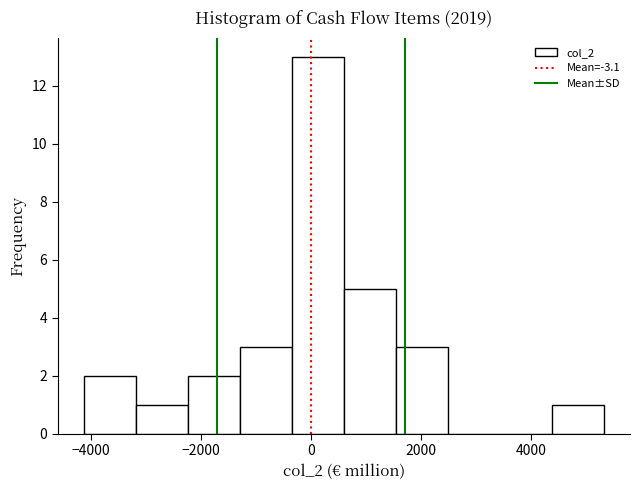

Reading left to right, list every bar in this chart as the range it spans on the x-axis followed by its height. Neither the bar edges nor the heights are printed on the chart, so give them approximately, as read against the axes.

-4200 to -3200: 2
-3200 to -2200: 1
-2200 to -1200: 2
-1200 to -400: 3
-400 to 600: 13
600 to 1600: 5
1600 to 2400: 3
2400 to 3400: 0
3400 to 4400: 0
4400 to 5400: 1